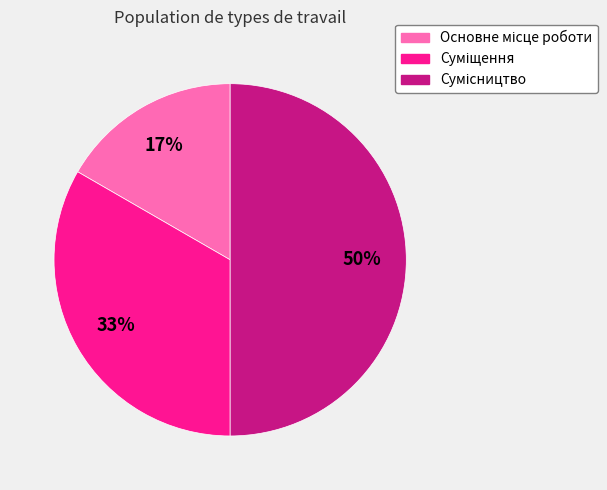

To the nearest percent, what is the difference between the largest and smallest slice percentages?

33%